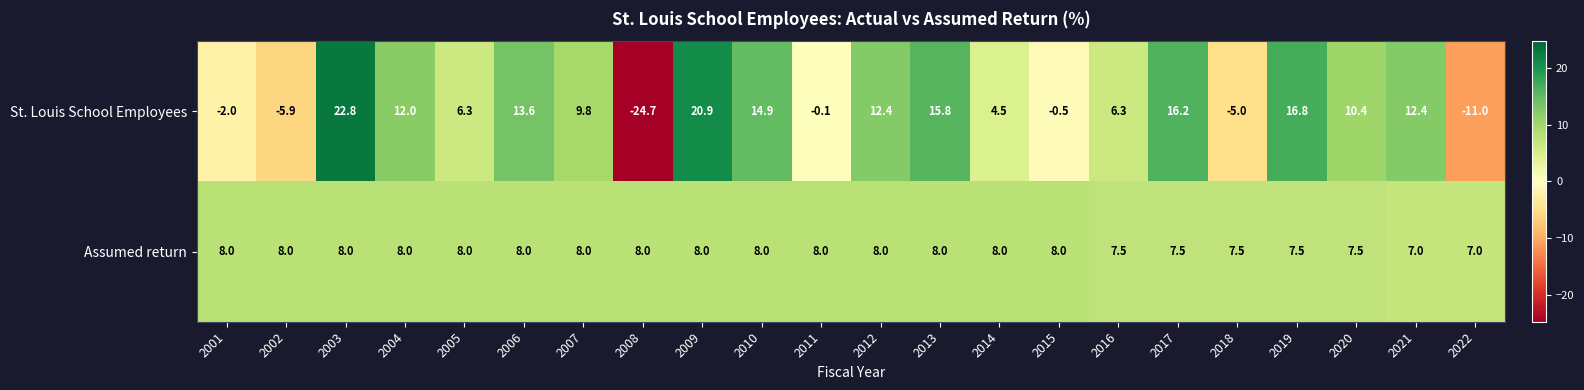

What is the difference between the second highest and minimum values in the St. Louis School Employees series?

45.6